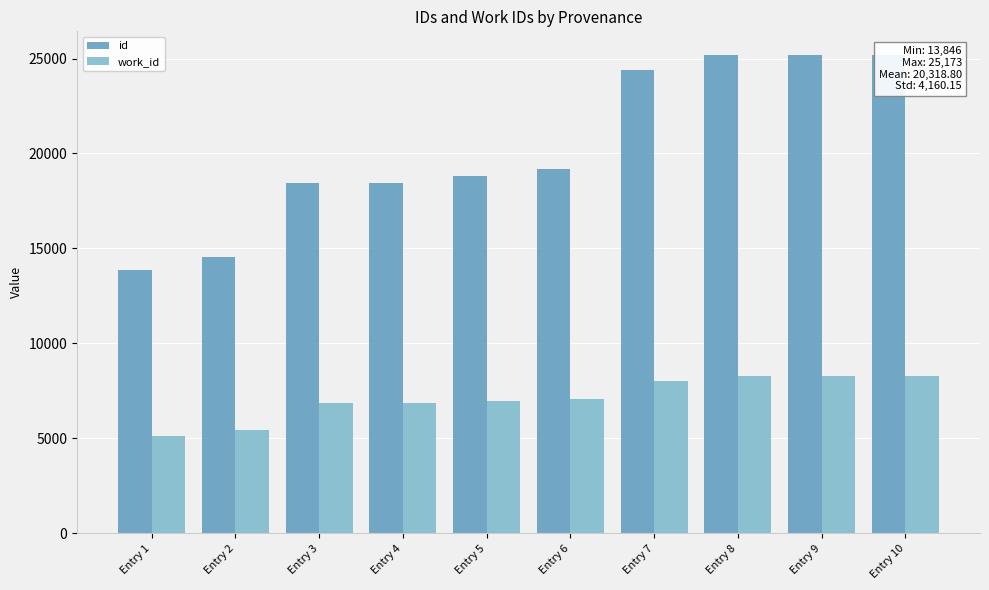

The value of id at Entry 6 is 19164. True or false?

True